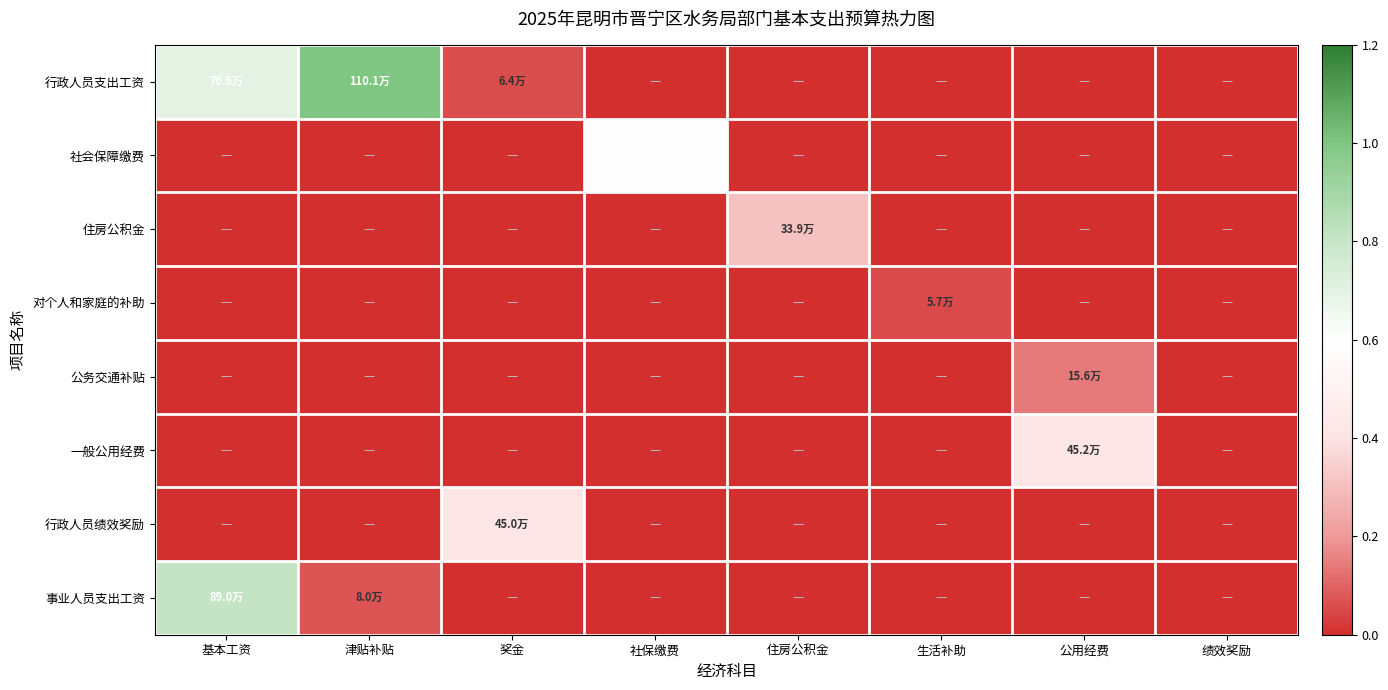

Which series has the largest range (max minus min)?

行政人员支出工资